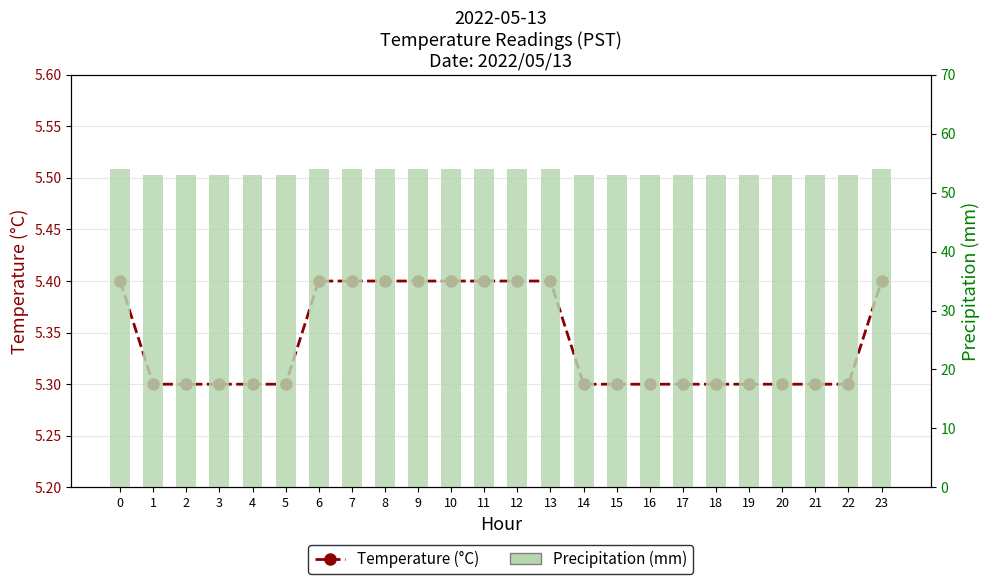

What is the sum of the Precipitation (mm) values at 11 and 15?

107.0